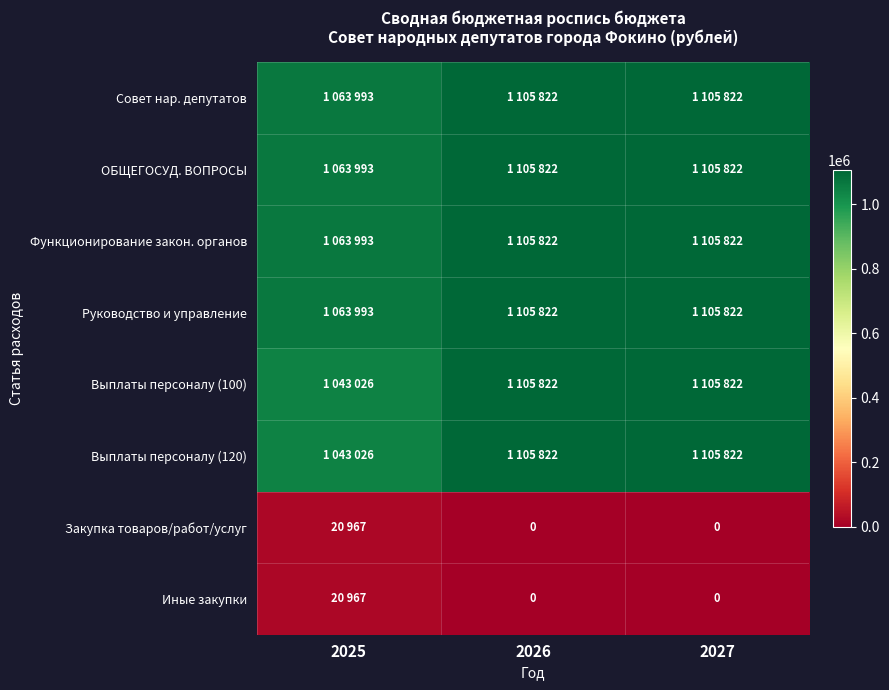

What is the spread (max minus min) of values at 2025?

1043026